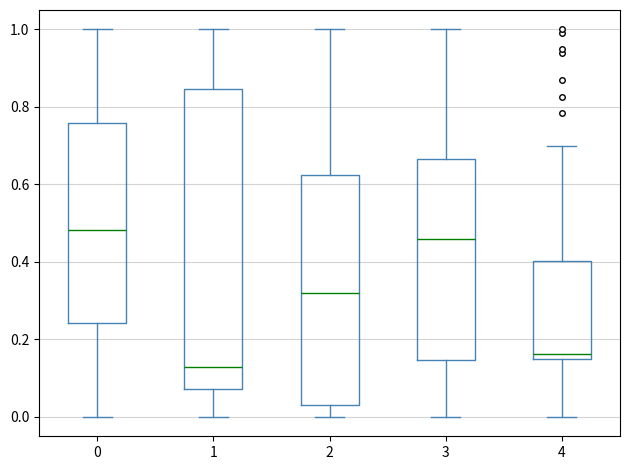

Reading left to right, transcribe this box plot: for each box, give where its median line is, the range the box spans, and where its two whiskers end, as read against the y-axis. The values are not printed on the chart, so give them approximately, as read against the axis.

0: median 0.48, box 0.24 to 0.76, whiskers 0.00 to 1.00
1: median 0.12, box 0.08 to 0.84, whiskers 0.00 to 1.00
2: median 0.32, box 0.04 to 0.62, whiskers 0.00 to 1.00
3: median 0.46, box 0.14 to 0.66, whiskers 0.00 to 1.00
4: median 0.16, box 0.14 to 0.40, whiskers 0.00 to 0.70